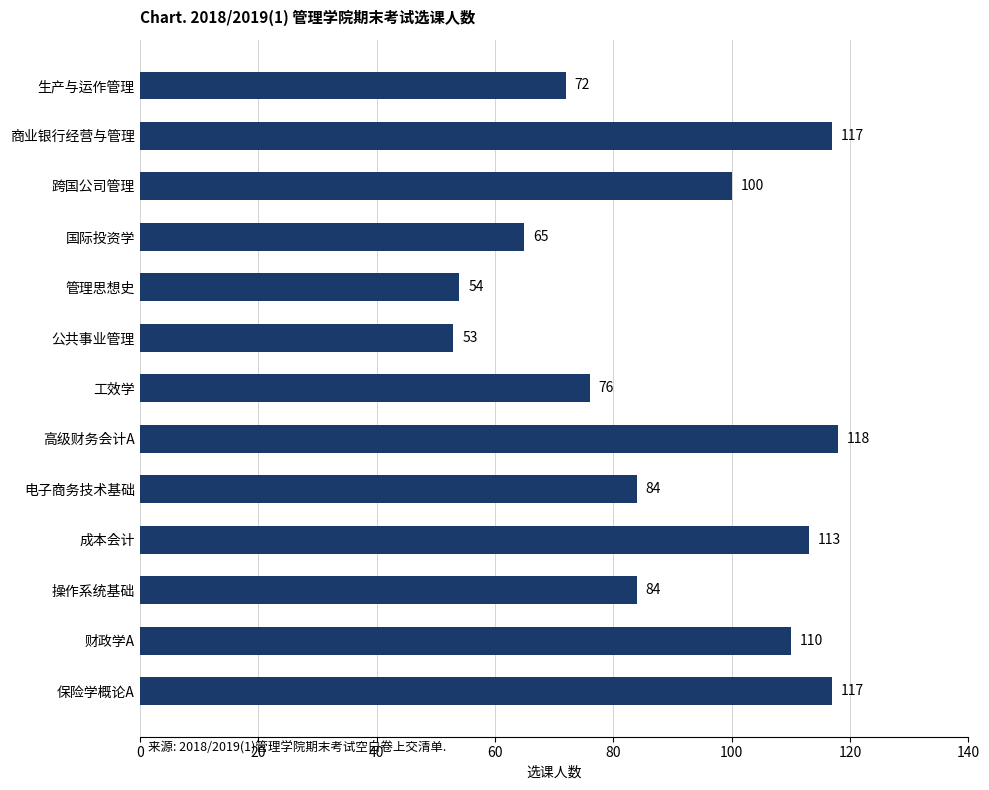

Is it true that the value at 公共事业管理 is 73?

False